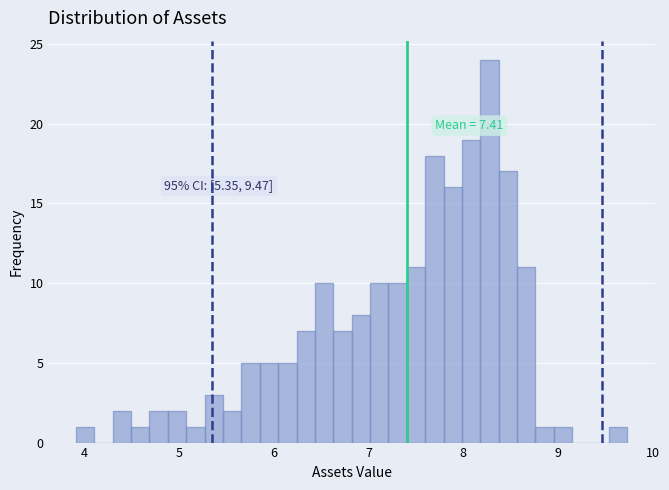

Around what value on the x-axis is the tallest bar? Give the approximate position of its centre, as read against the axis.

8.3